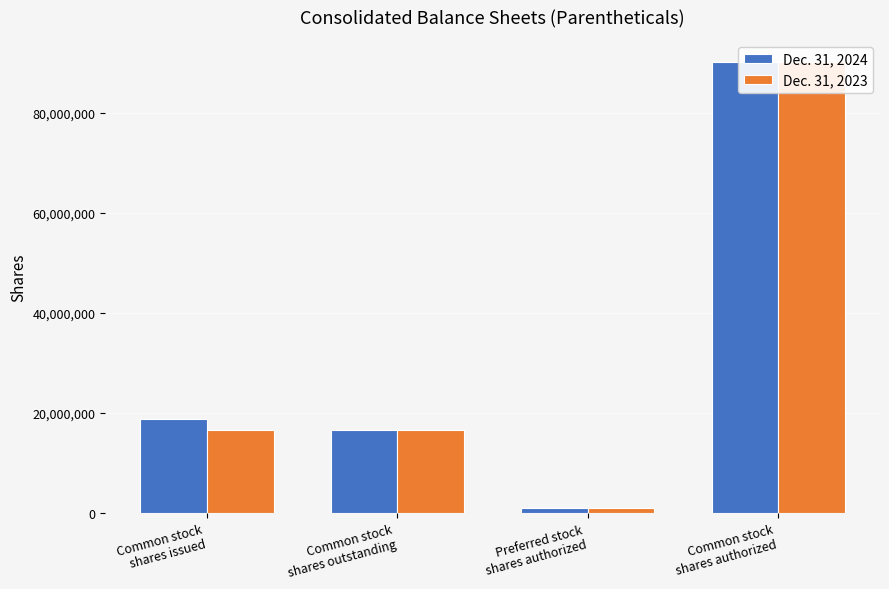

How many data points in Dec. 31, 2023 are above 16644711?

1